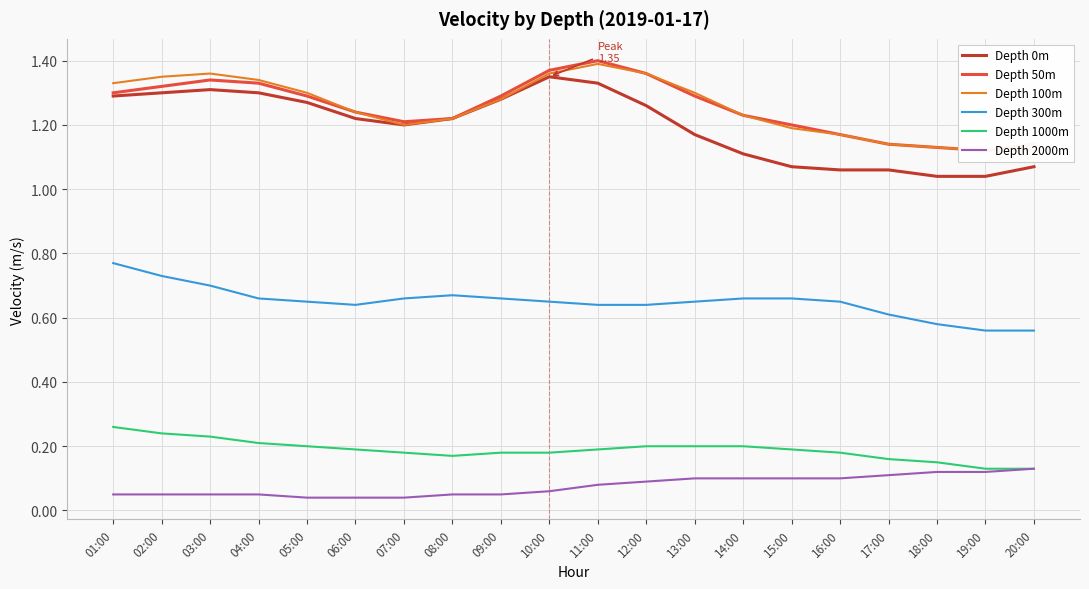

Which series has the largest total across all categories?

Depth 100m